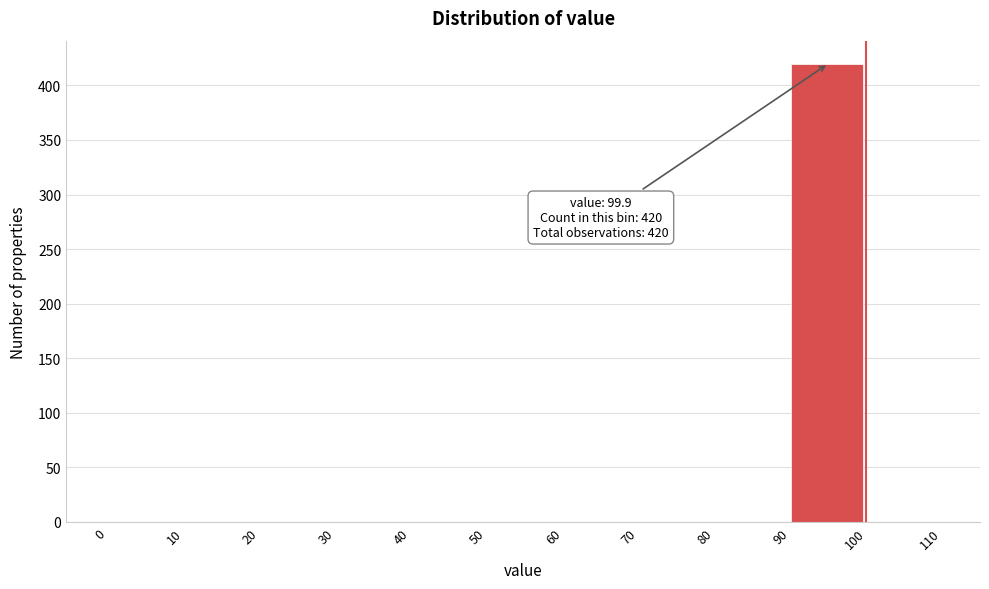

Over which range of the x-axis is the bar tallest?

90 to 100